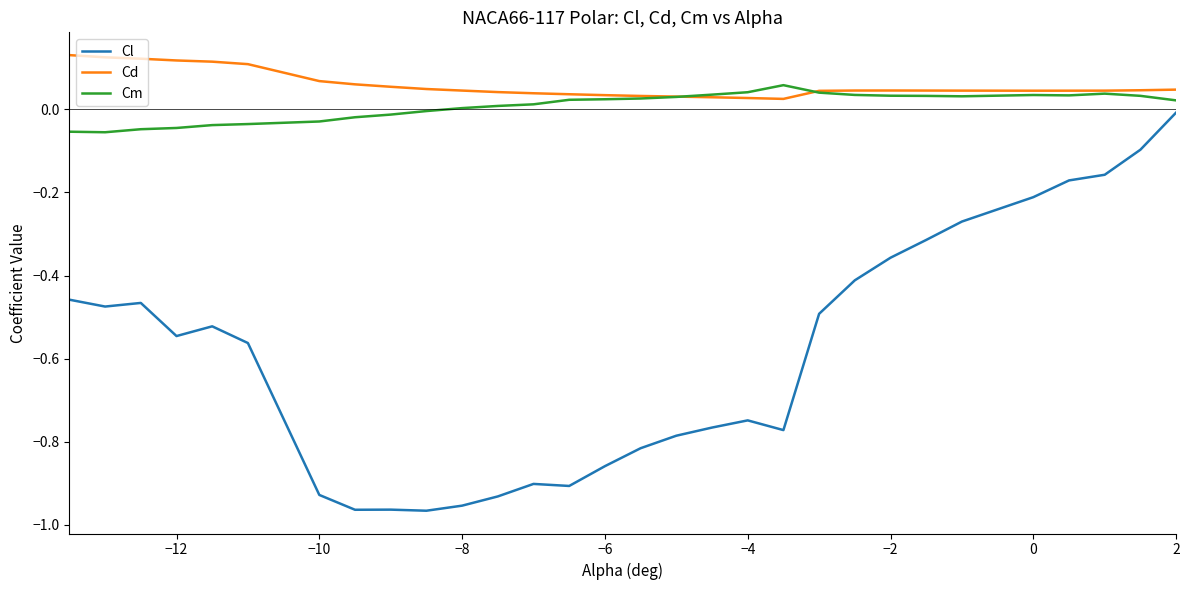

True or false: Cl and Cm cross at least once.

False